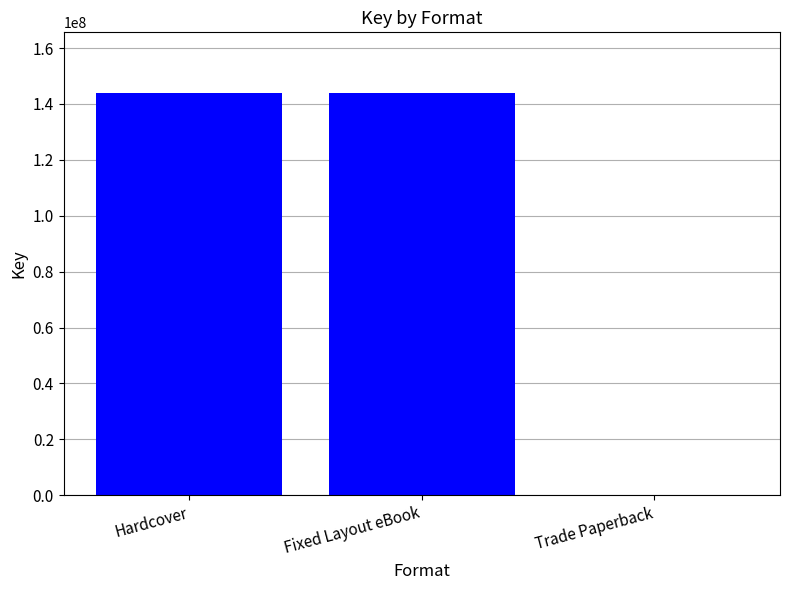

What is the ratio of the value at Hardcover to the value at Fixed Layout eBook?

1.0